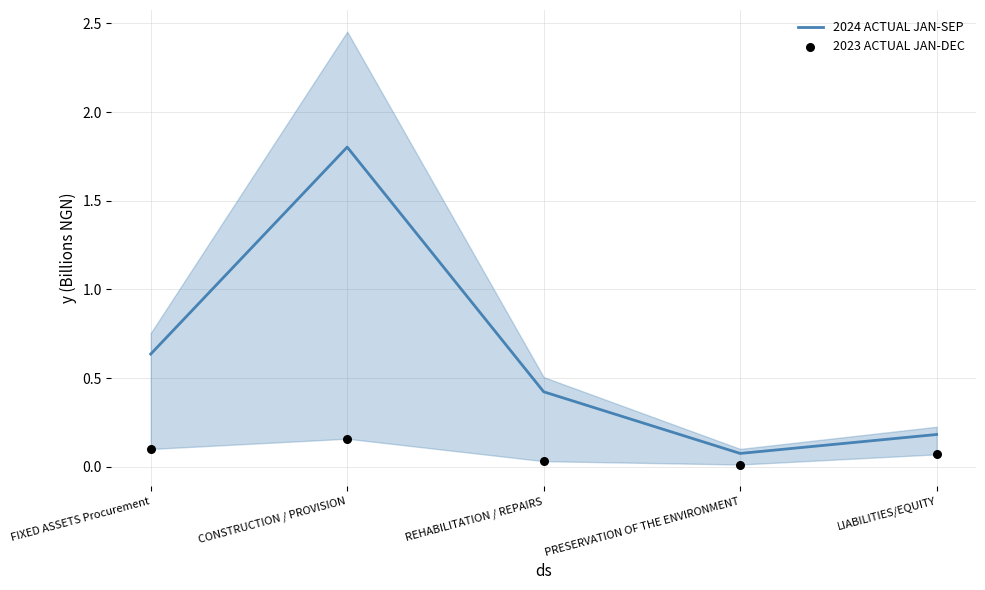

Which series has the largest Y range (max minus min)?

2024 ACTUAL JAN-SEP